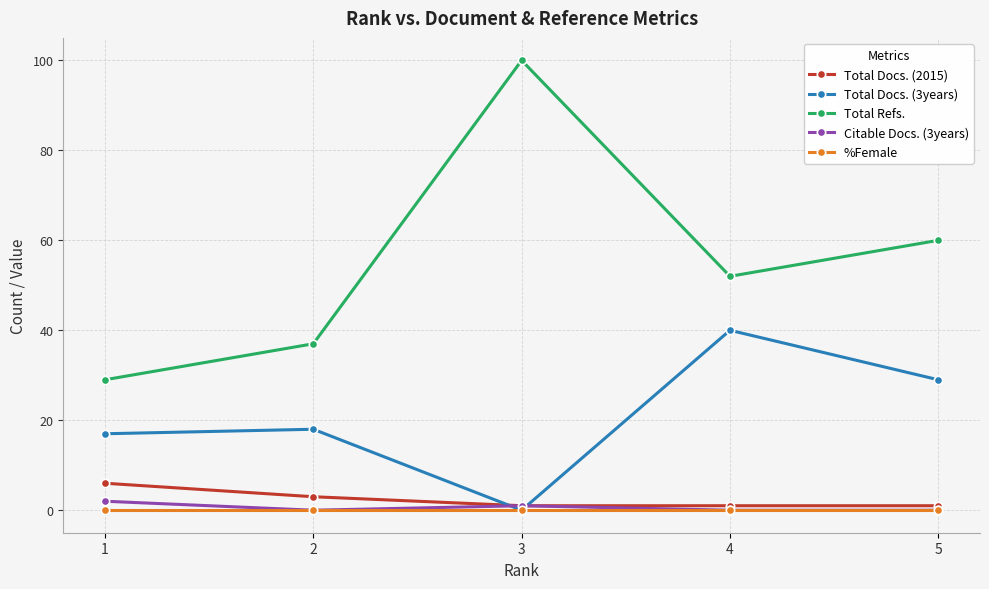

Which series has the largest total across all categories?

Total Refs.